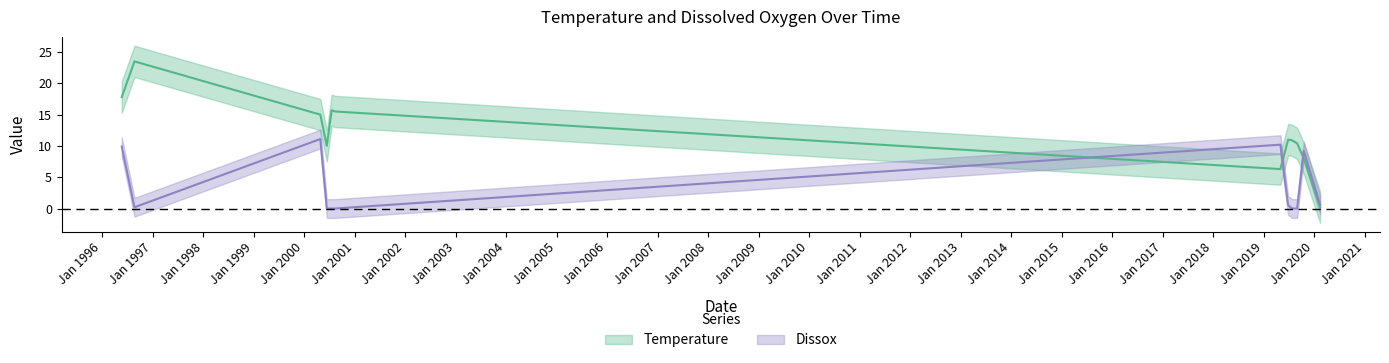

How many distinct data groups are displayed?

2